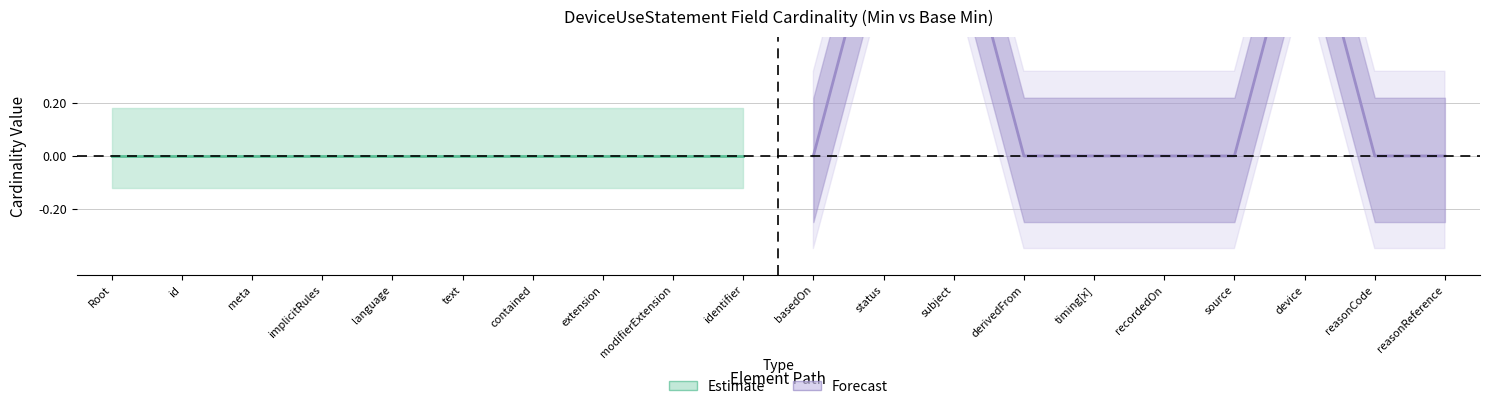

How many lines are shown in the chart?

2